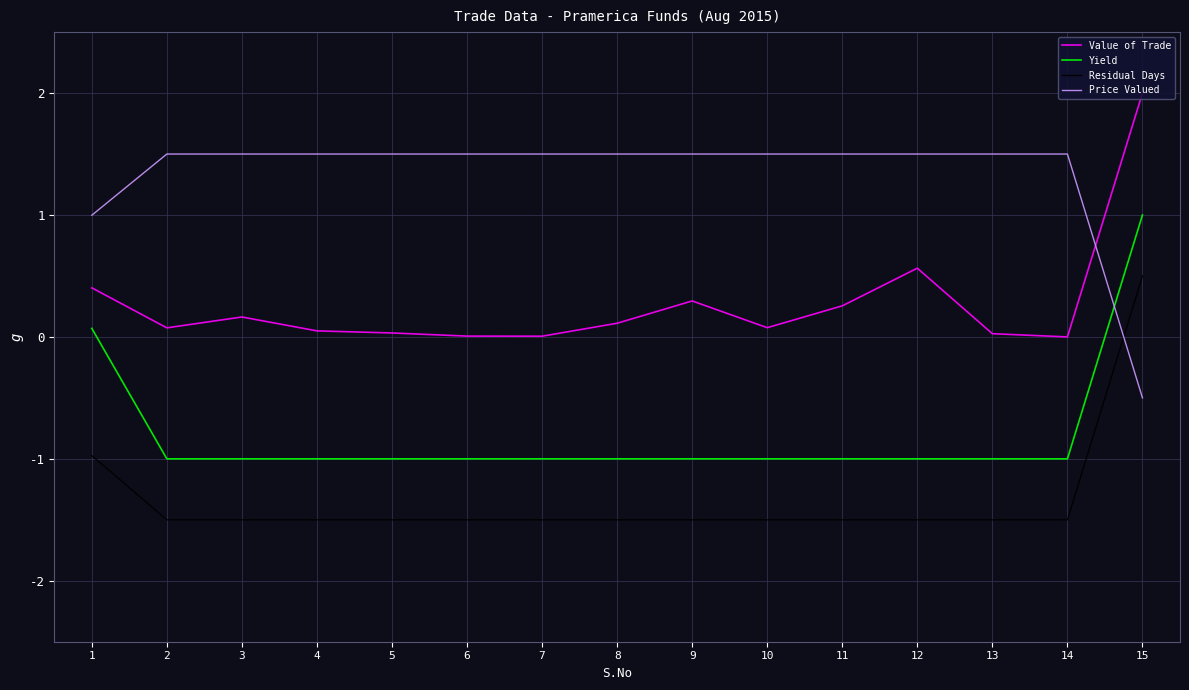

True or false: Value of Trade and Residual Days intersect in this chart.

False